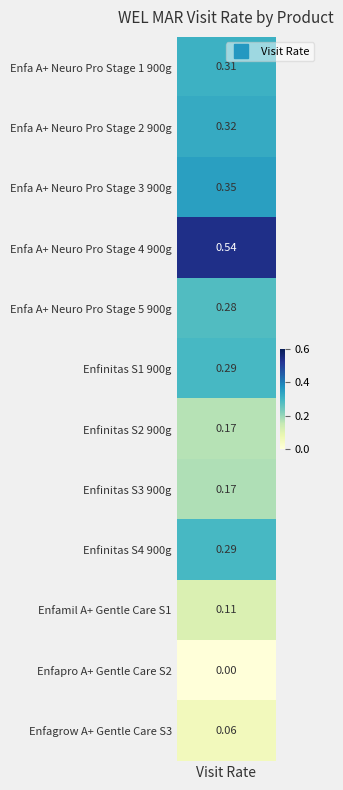

The value at Enfa A+ Neuro Pro Stage 5 900g is 0.3. True or false?

True